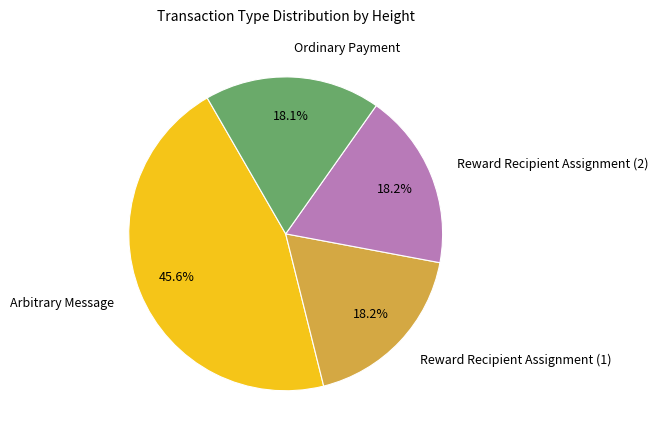

To the nearest percent, what is the difference between the largest and smallest slice percentages?

27%